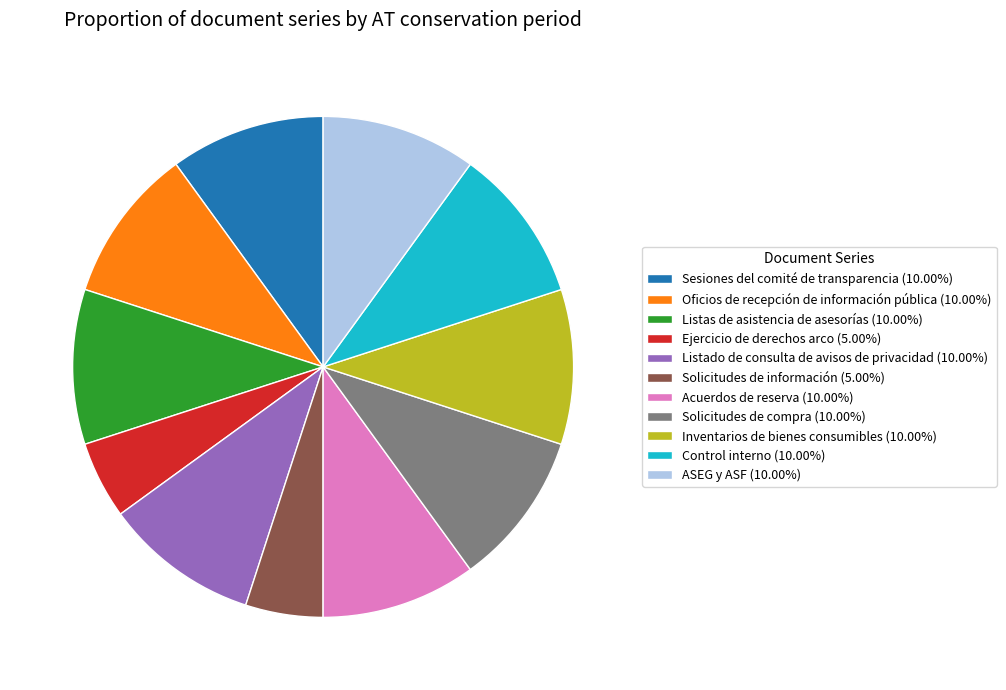

Is Control interno the majority of the pie?

No